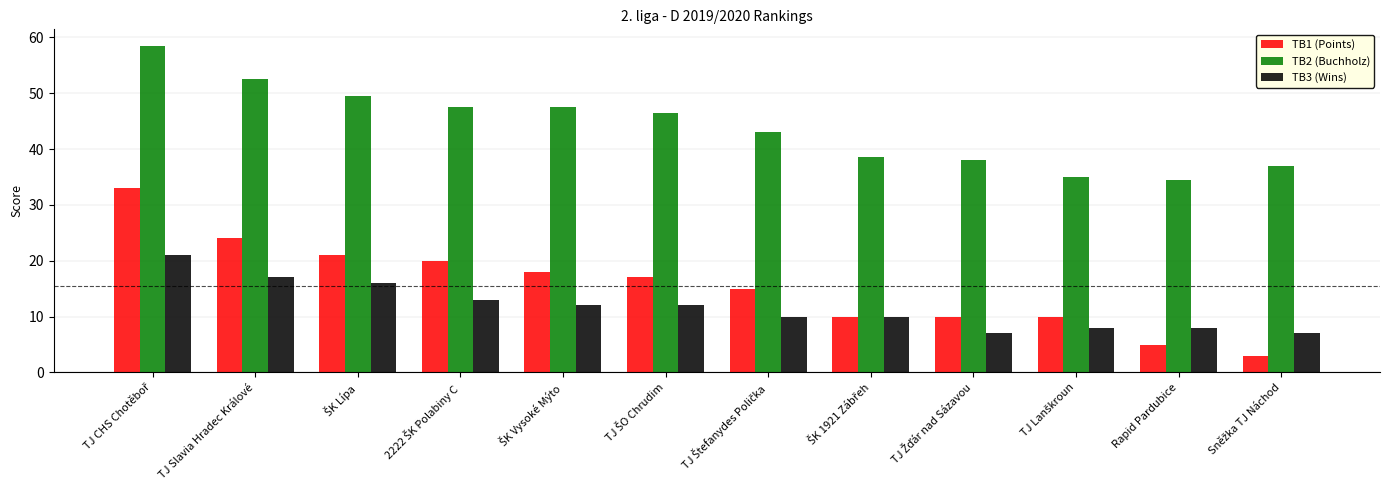

The TB1 (Points) series shows 24.0 at TJ Slavia Hradec Králové. True or false?

True